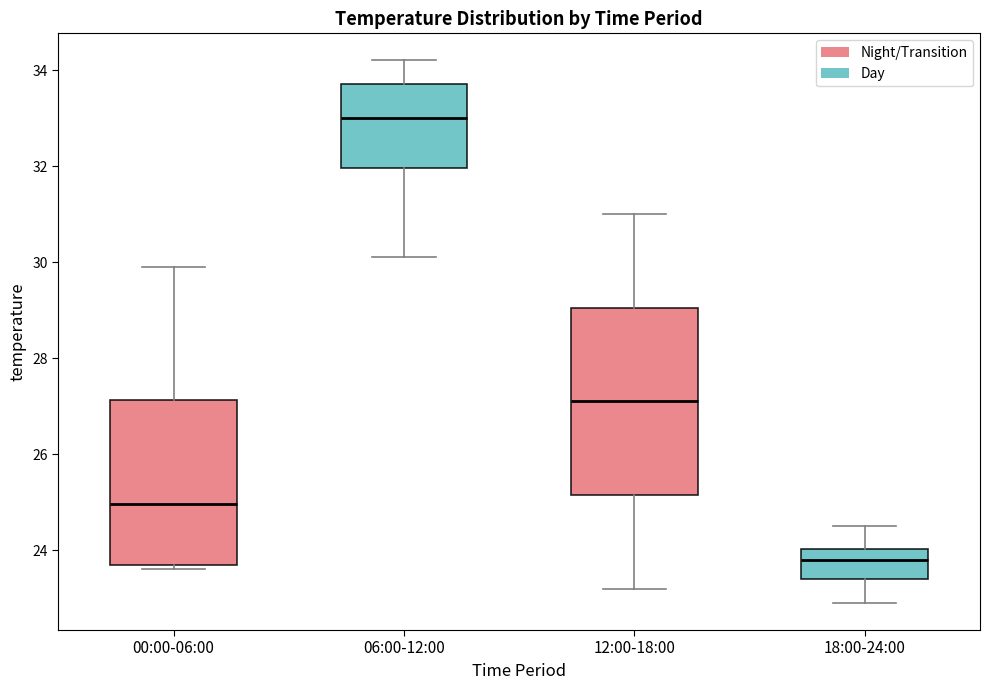

Comparing the boxes themselves (not the whiskers), which one is the tallest?

12:00-18:00